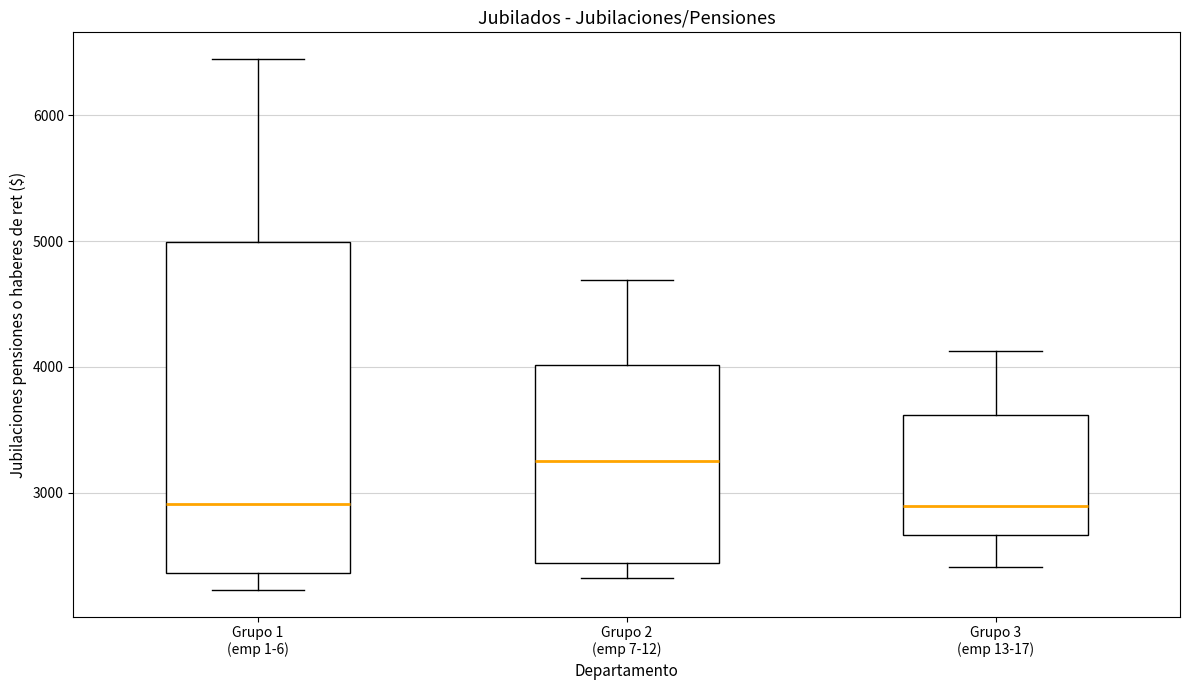

Reading left to right, transcribe this box plot: for each box, give where its median line is, the range the box spans, and where its two whiskers end, as read against the y-axis. The values are not printed on the chart, so give them approximately, as read against the axis.

Grupo 1 (emp 1-6): median 2900, box 2400 to 5000, whiskers 2200 to 6400
Grupo 2 (emp 7-12): median 3200, box 2400 to 4000, whiskers 2300 to 4700
Grupo 3 (emp 13-17): median 2900, box 2700 to 3600, whiskers 2400 to 4100